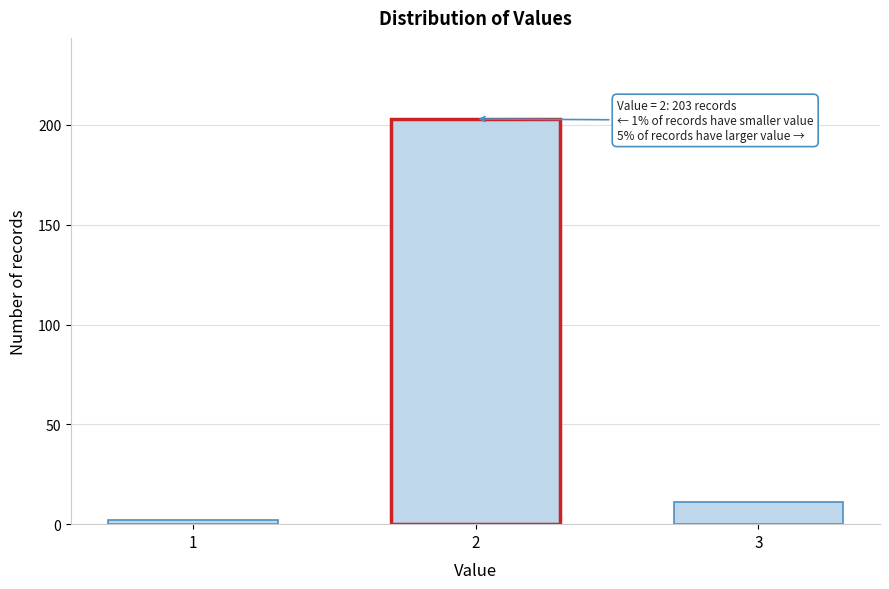

Reading right to left, list all the values displayed in this chart.

11	203	2